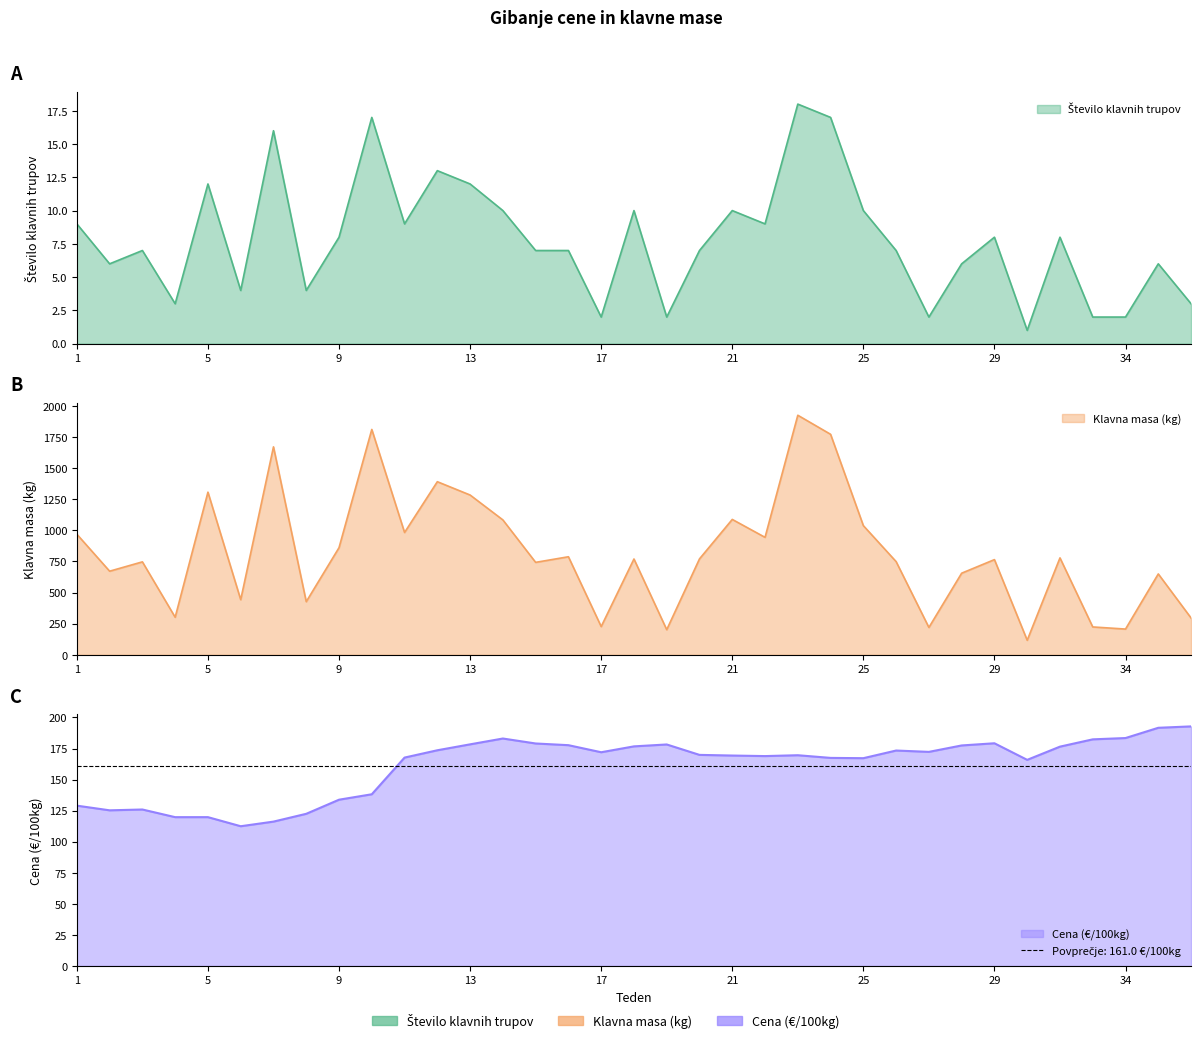

List the labels in order of Število klavnih trupov value, smallest first.

30, 17, 19, 27, 32, 34, 4, 36, 6, 8, 2, 28, 35, 3, 15, 16, 20, 26, 9, 29, 31, 1, 11, 22, 14, 18, 21, 25, 5, 13, 12, 7, 10, 24, 23